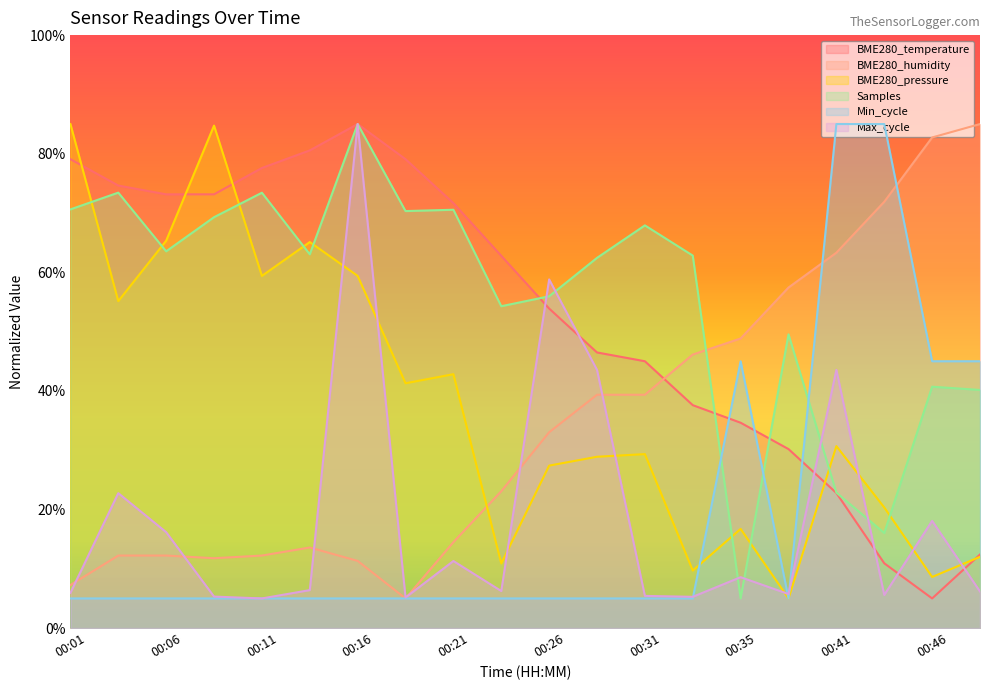

How many intersections are there between BME280_humidity and Samples?

1